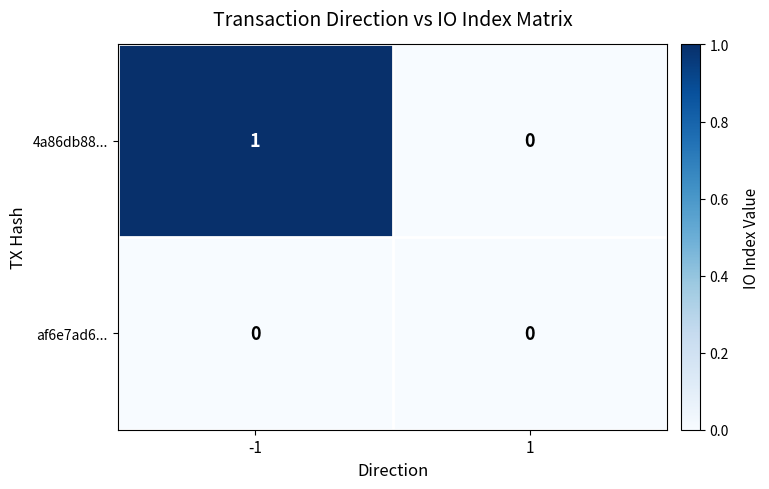

Reading left to right, list all the values displayed in this chart.

4a86db88...: 1	0
af6e7ad6...: 0	0